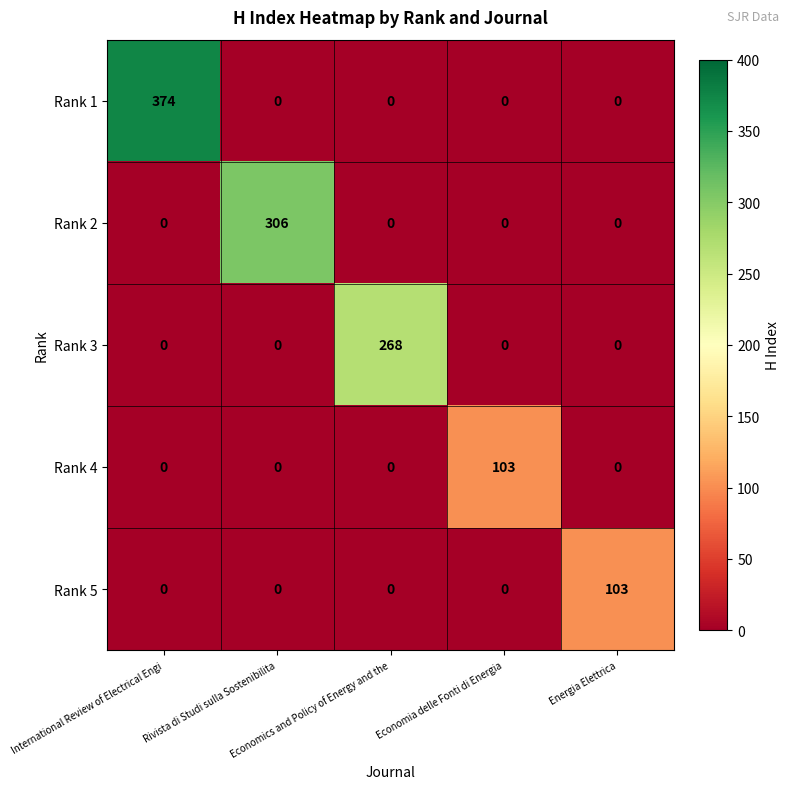

At how many categories does at least one series exceed 245?

3